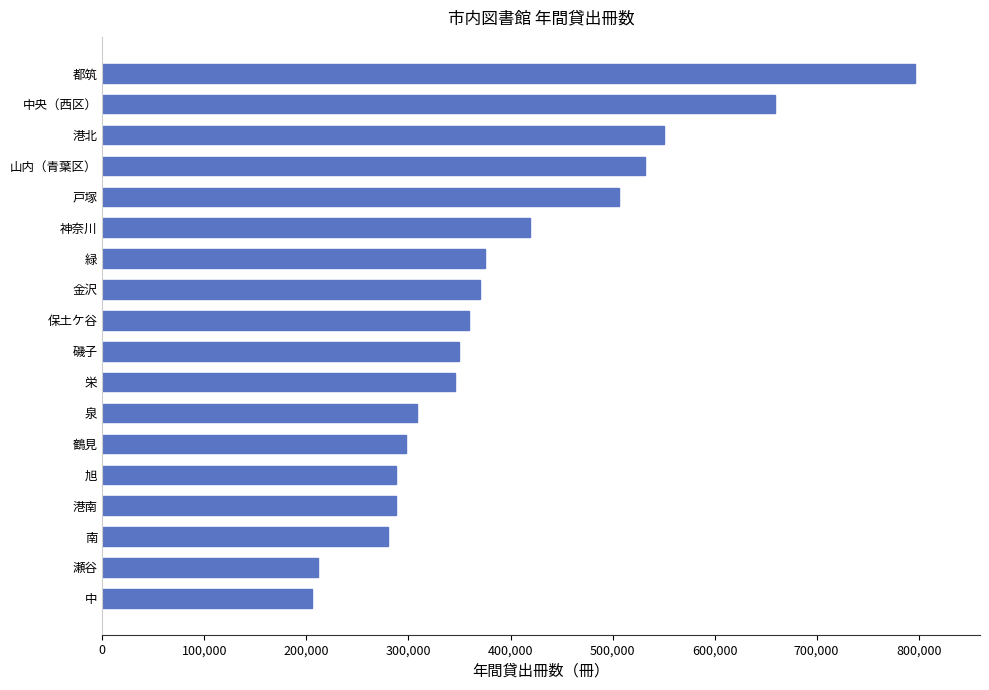

How many categories are shown in the chart?

18